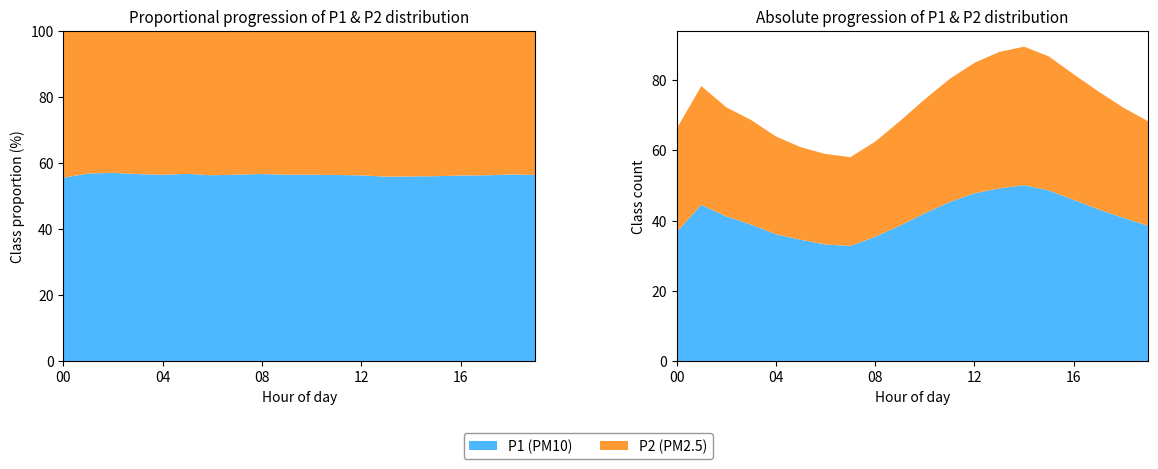

Reading left to right, list all the values displayed in this chart.

P1: 36.7	44.5	41.2	38.9	36.1	34.5	33.2	32.8	35.4	38.6	42.1	45.3	47.8	49.2	50.1	48.6	45.9	43.2	40.8	38.5
P2: 29.4	33.9	31.1	29.8	27.9	26.4	25.8	25.3	27.1	29.8	32.5	35.1	37.2	38.9	39.5	38.2	35.8	33.6	31.4	29.8